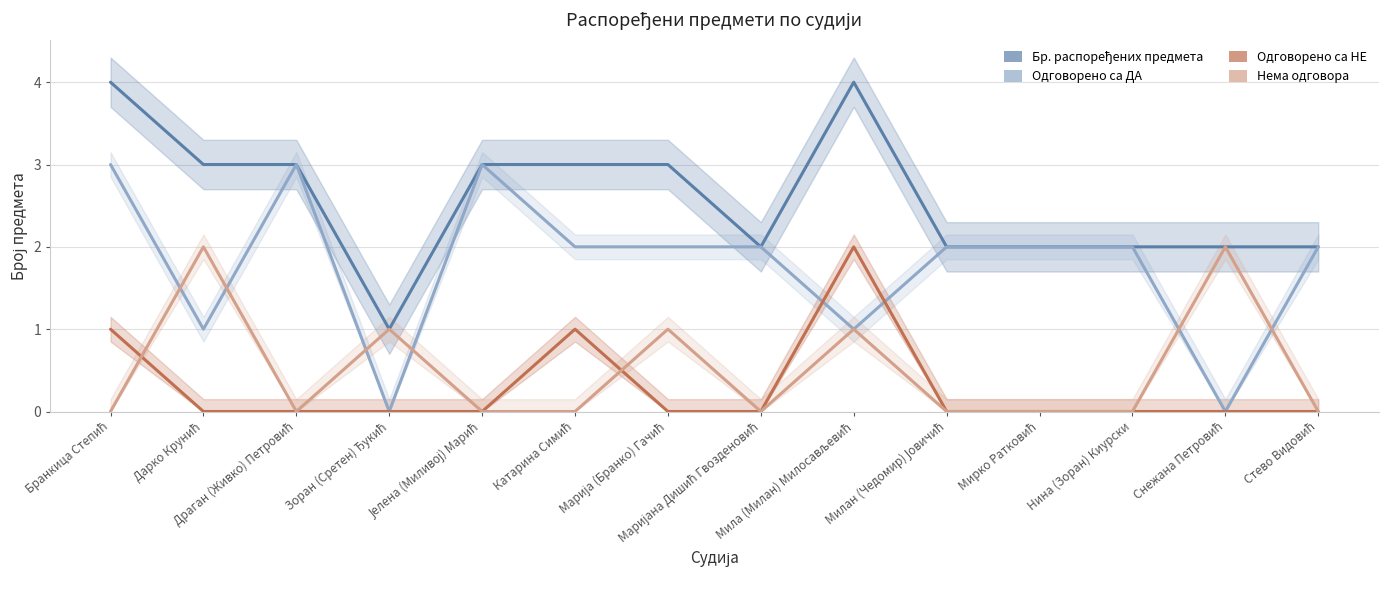

How many distinct data groups are displayed?

4